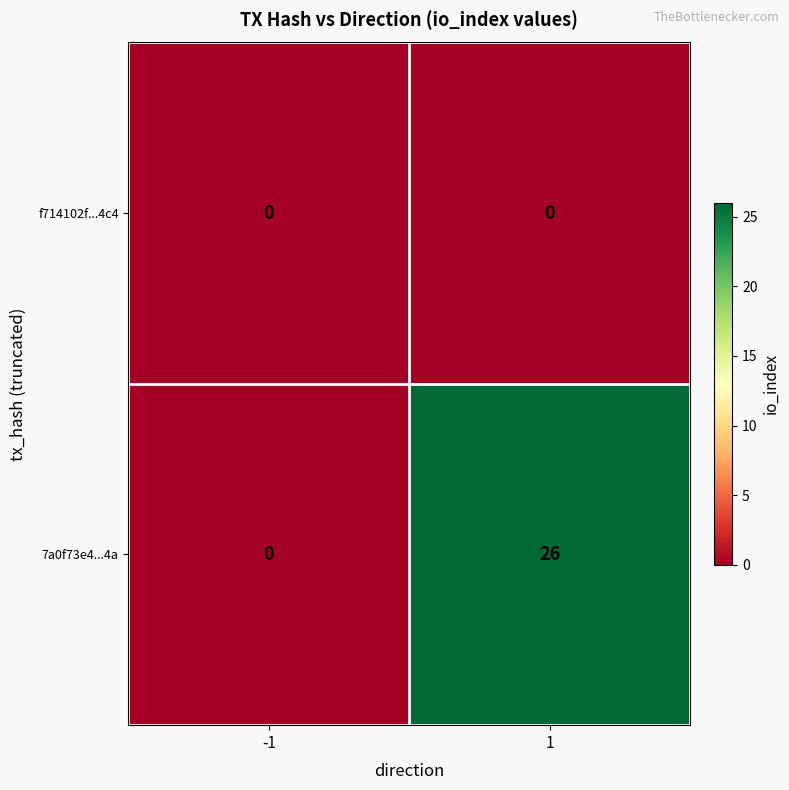

Which series has the largest total across all categories?

7a0f73e4...4a